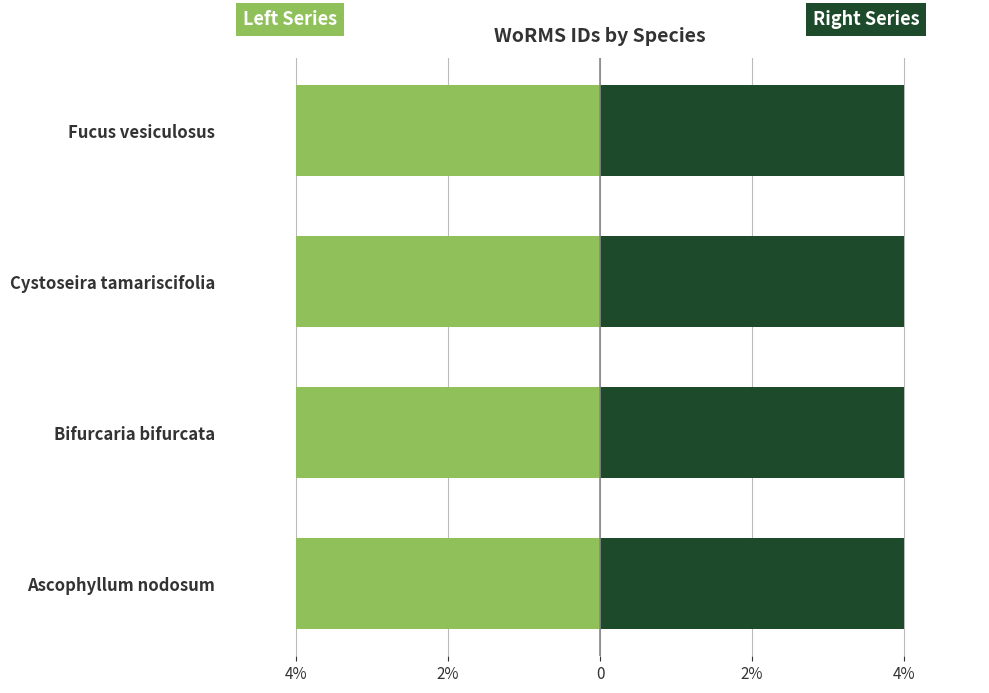

What are all the series names shown in the legend?

WoRMS ID (Left), WoRMS ID (Right)